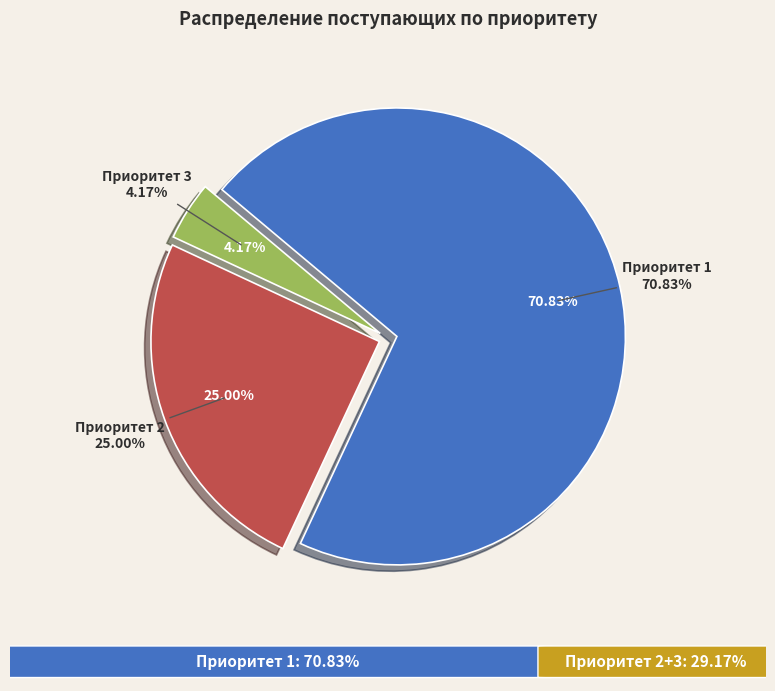

Which category accounts for the majority?

Приоритет 1